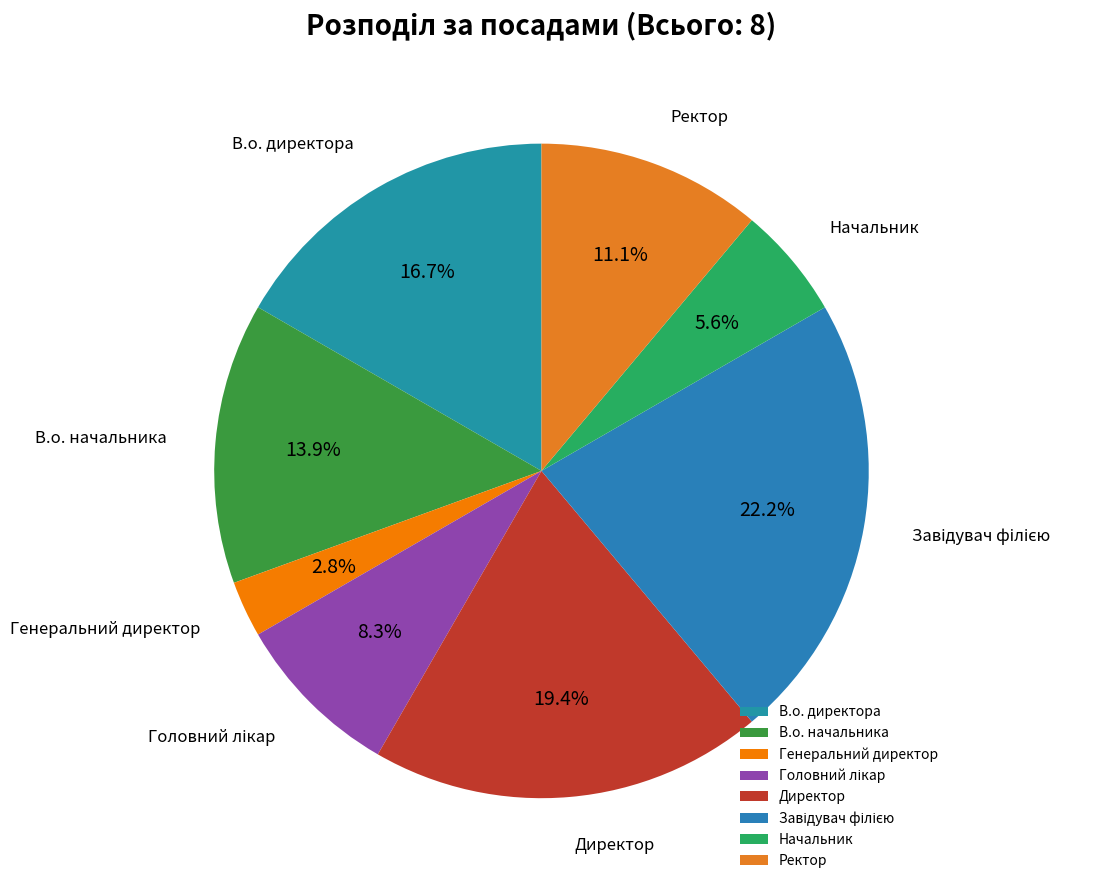

Does В.о. начальника account for over 50% of the chart?

No